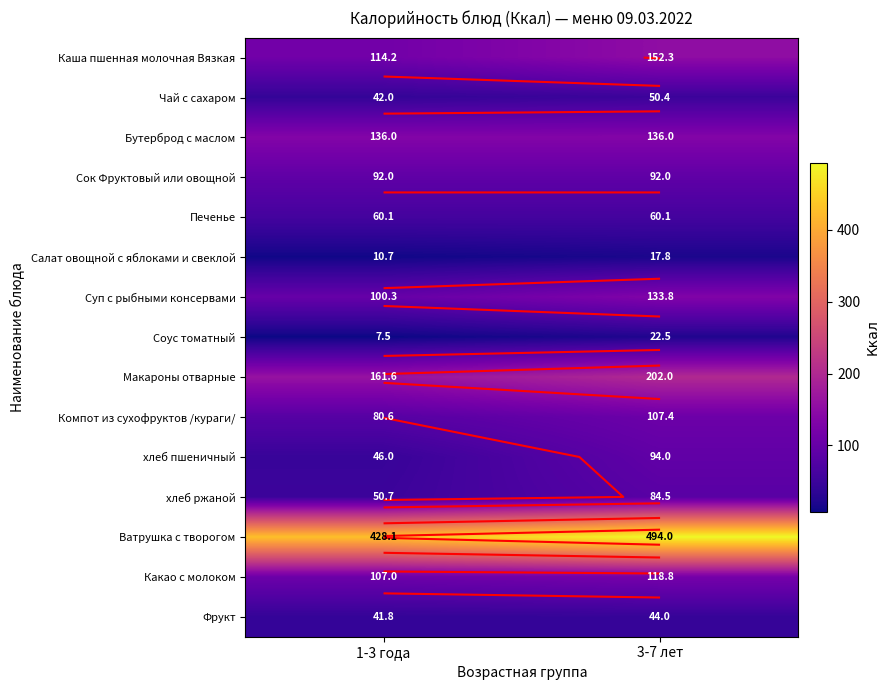

The value of хлеб пшеничный at 1-3 года is 69.4. True or false?

False